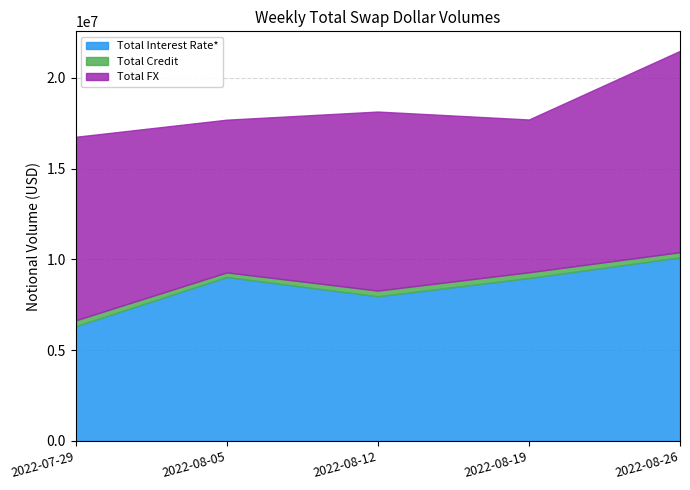

What position from the right is 2022-08-12?

3